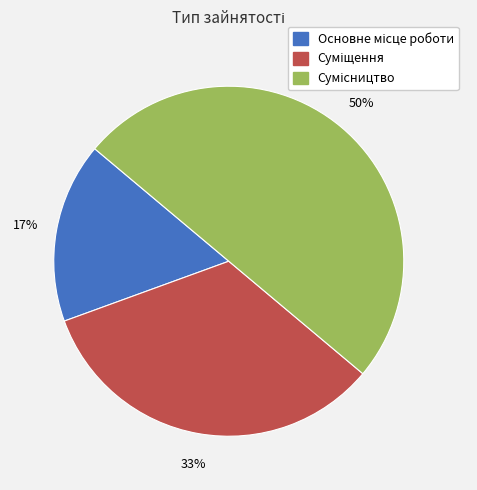

To the nearest percent, what is the difference between the largest and smallest slice percentages?

33%